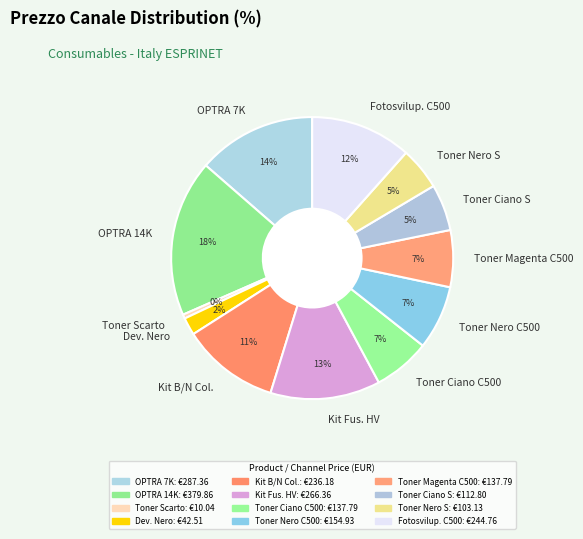

Which has a higher value, Toner Nero S or Dev. Nero?

Toner Nero S